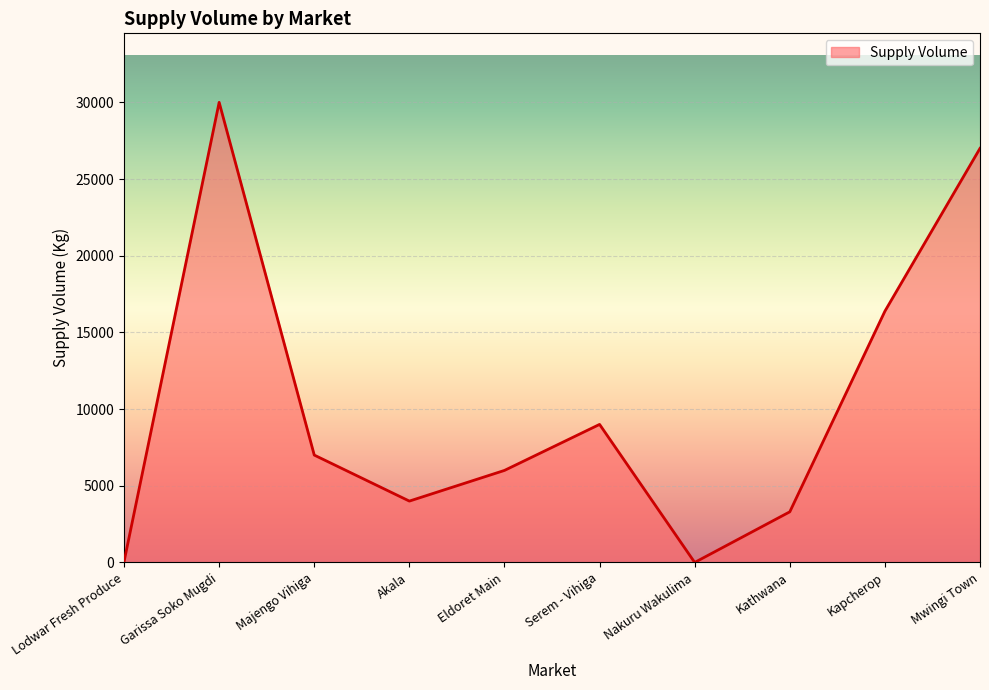

Is it true that the value at Majengo Vihiga is 11426?

False